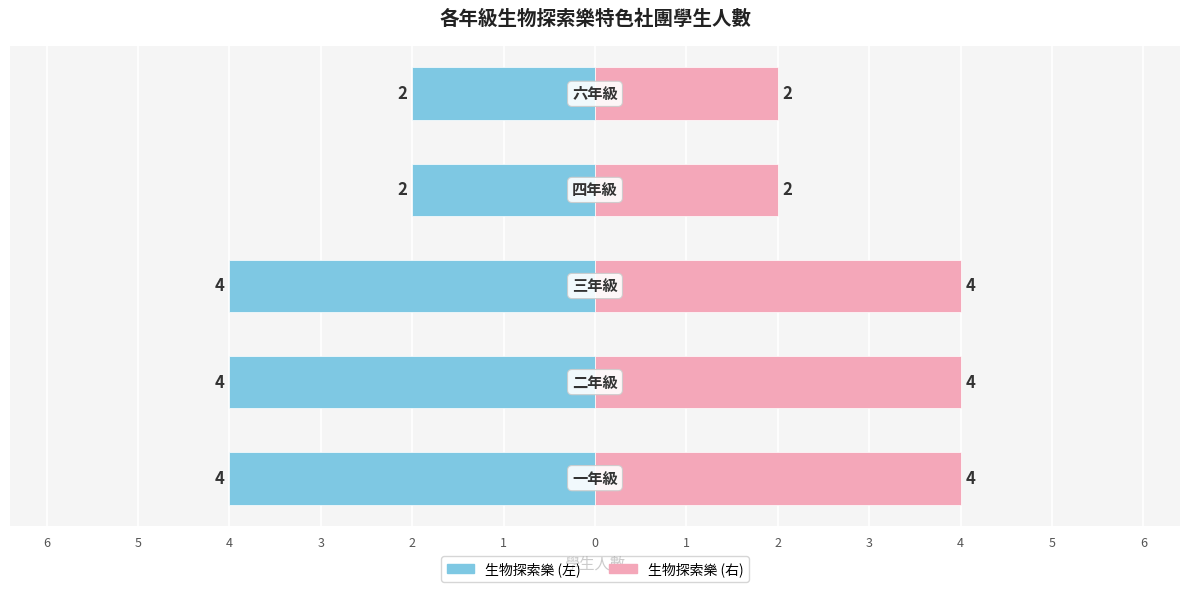

Reading left to right, extract all data points from this chart.

生物探索樂 (左側): 6=-4	5=-4	4=-4	3=-2	2=-2
生物探索樂 (右側): 6=4	5=4	4=4	3=2	2=2